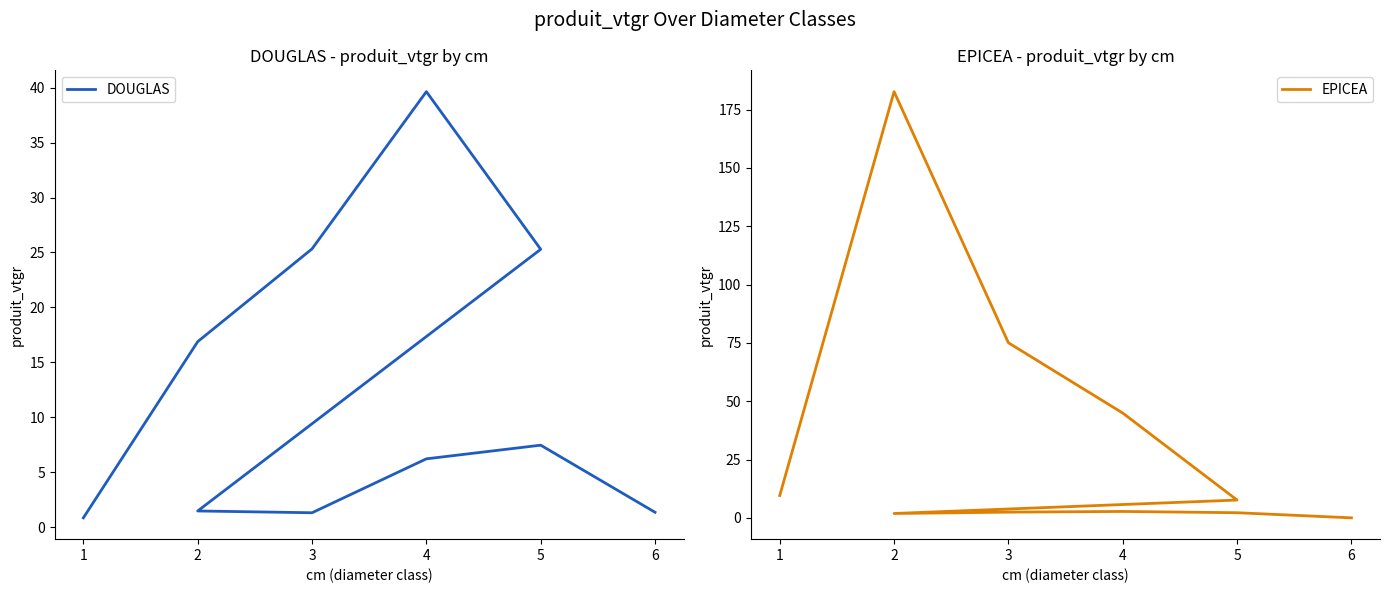

Does the chart display data point markers on the line(s)?

No